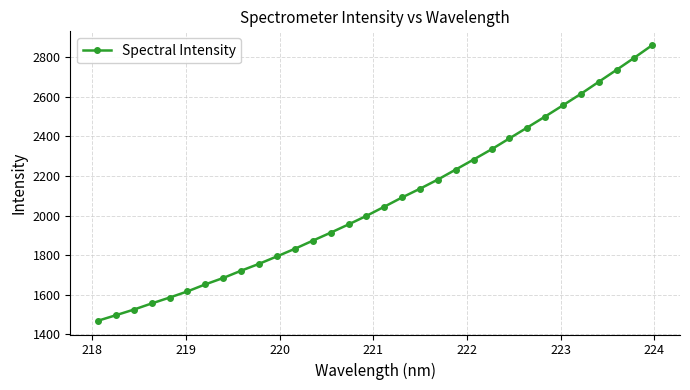

What is the difference between the second highest and minimum values?

1328.8